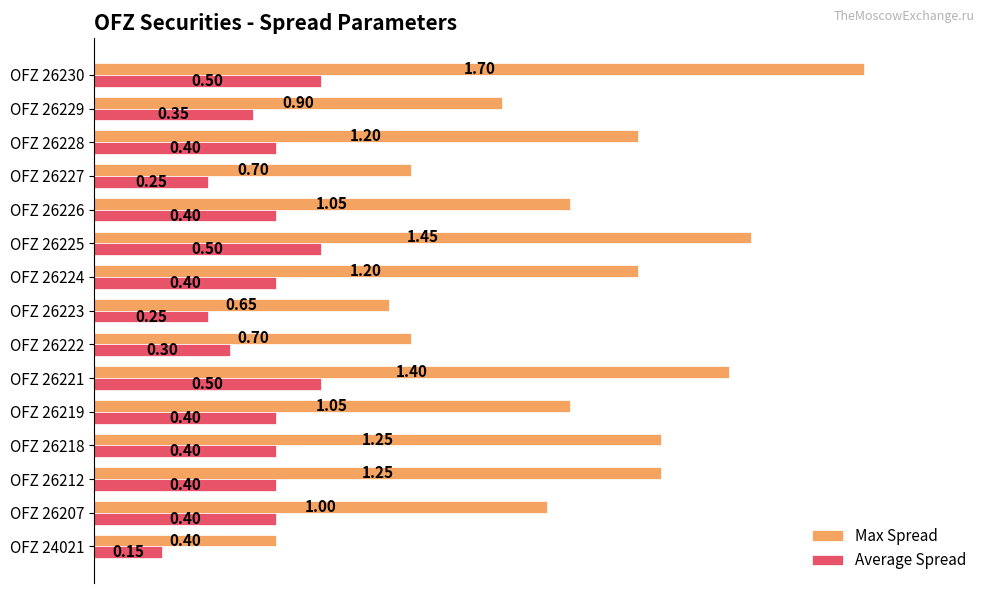

What is the average value of the Average Spread series?

0.4